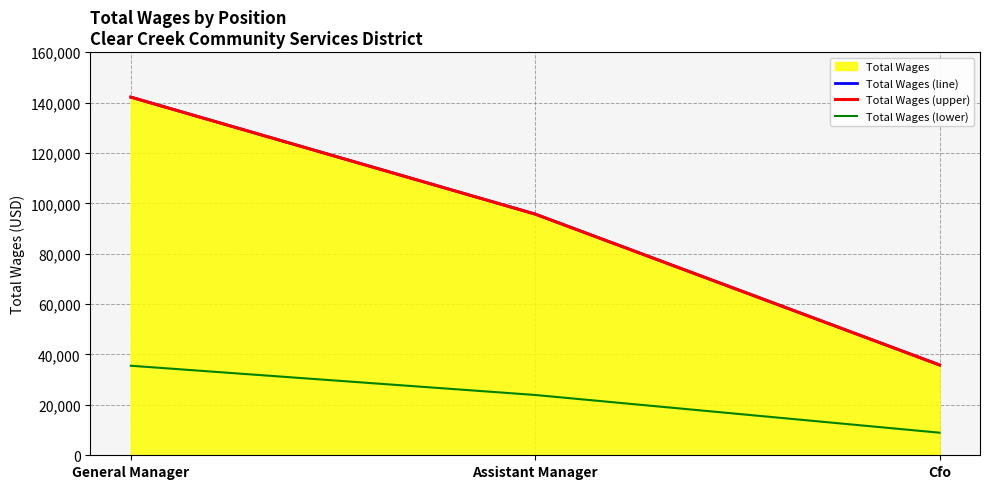

List the series in order of their peak value, lowest first.

Total Wages (lower), Total Wages (line), Total Wages (upper)